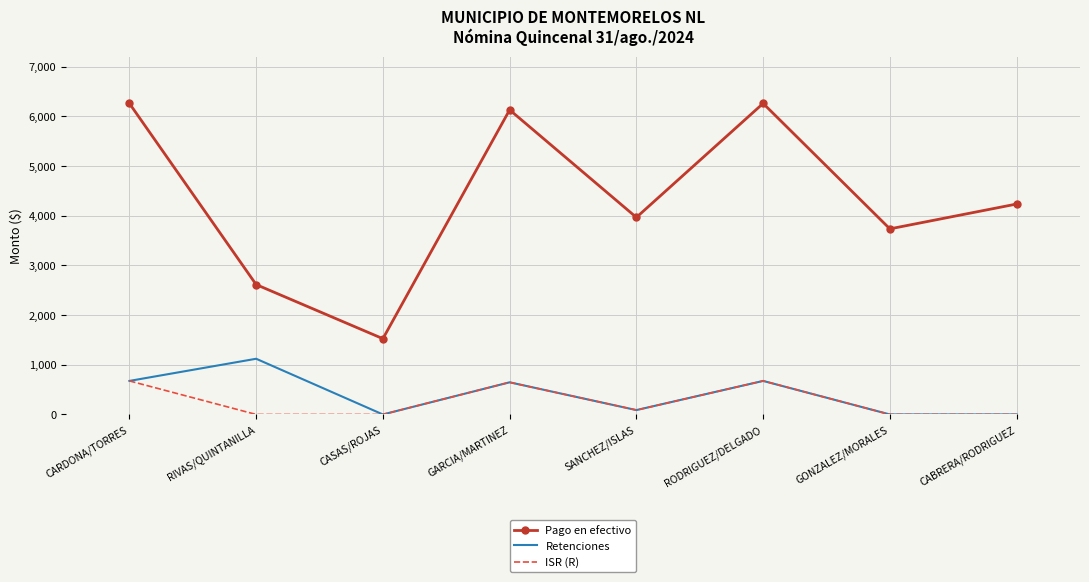

How many values in the Retenciones series are below 647?

4